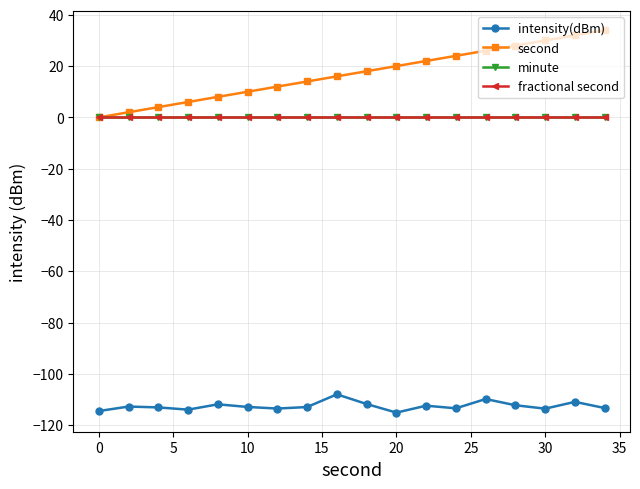

What is the value of the intensity(dBm) point at the 10th from the left?

-111.8